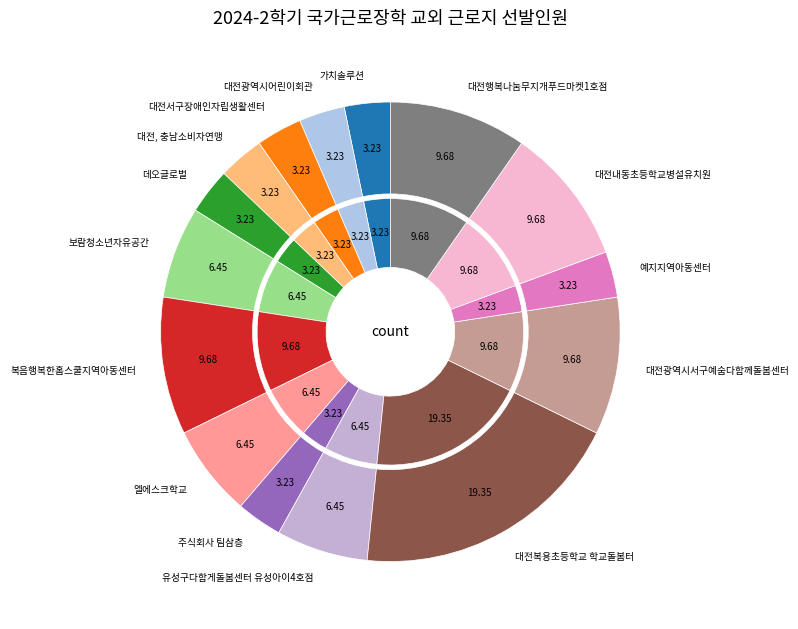

Is there a majority slice in this chart?

No